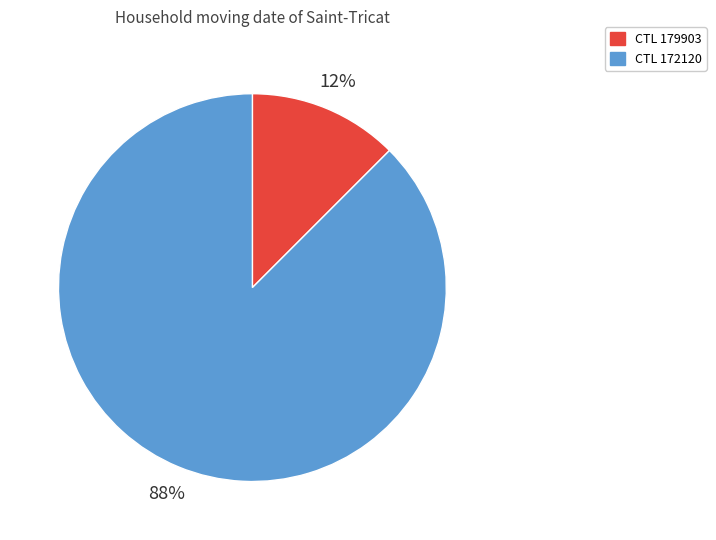

Is there any slice that represents more than half of the pie?

Yes